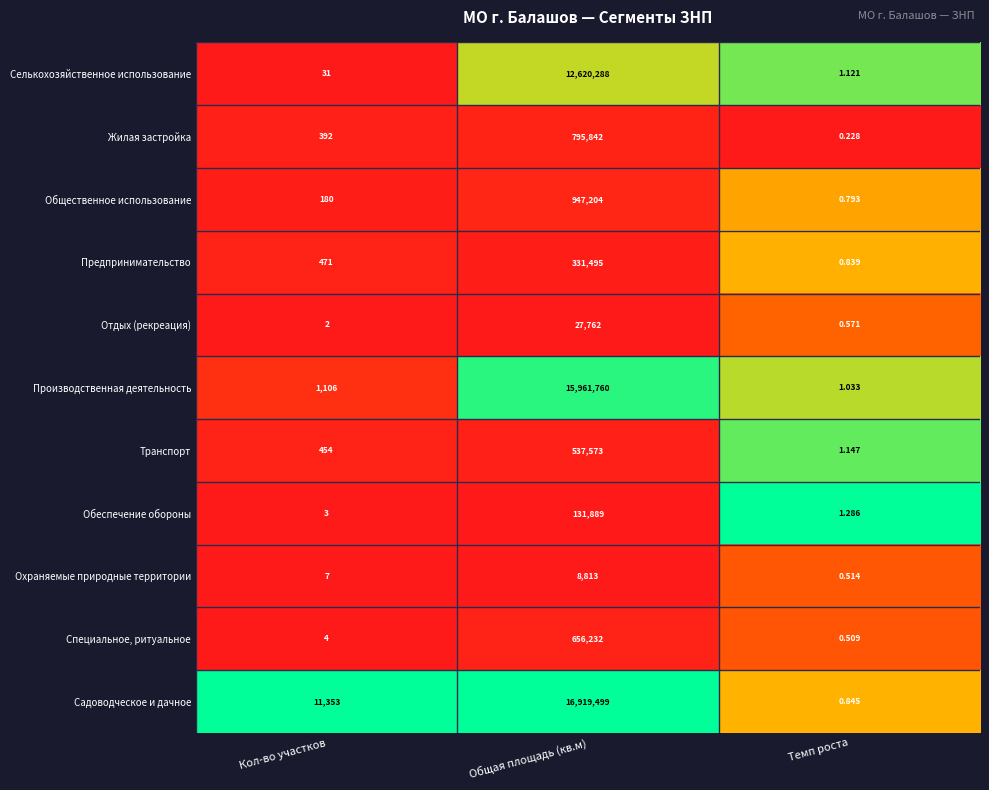

At which label is Обеспечение обороны closest to 65945?

Кол-во участков